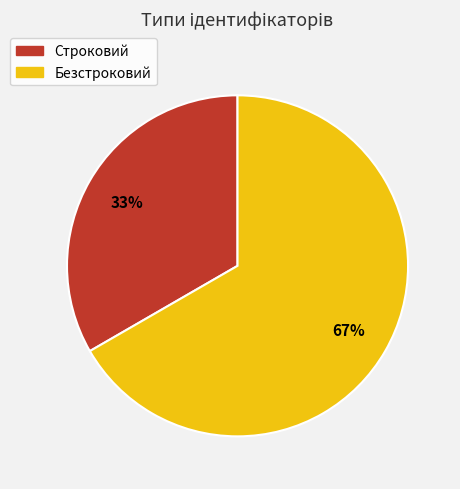

Is the sum of Безстроковий and Строковий greater than half?

Yes